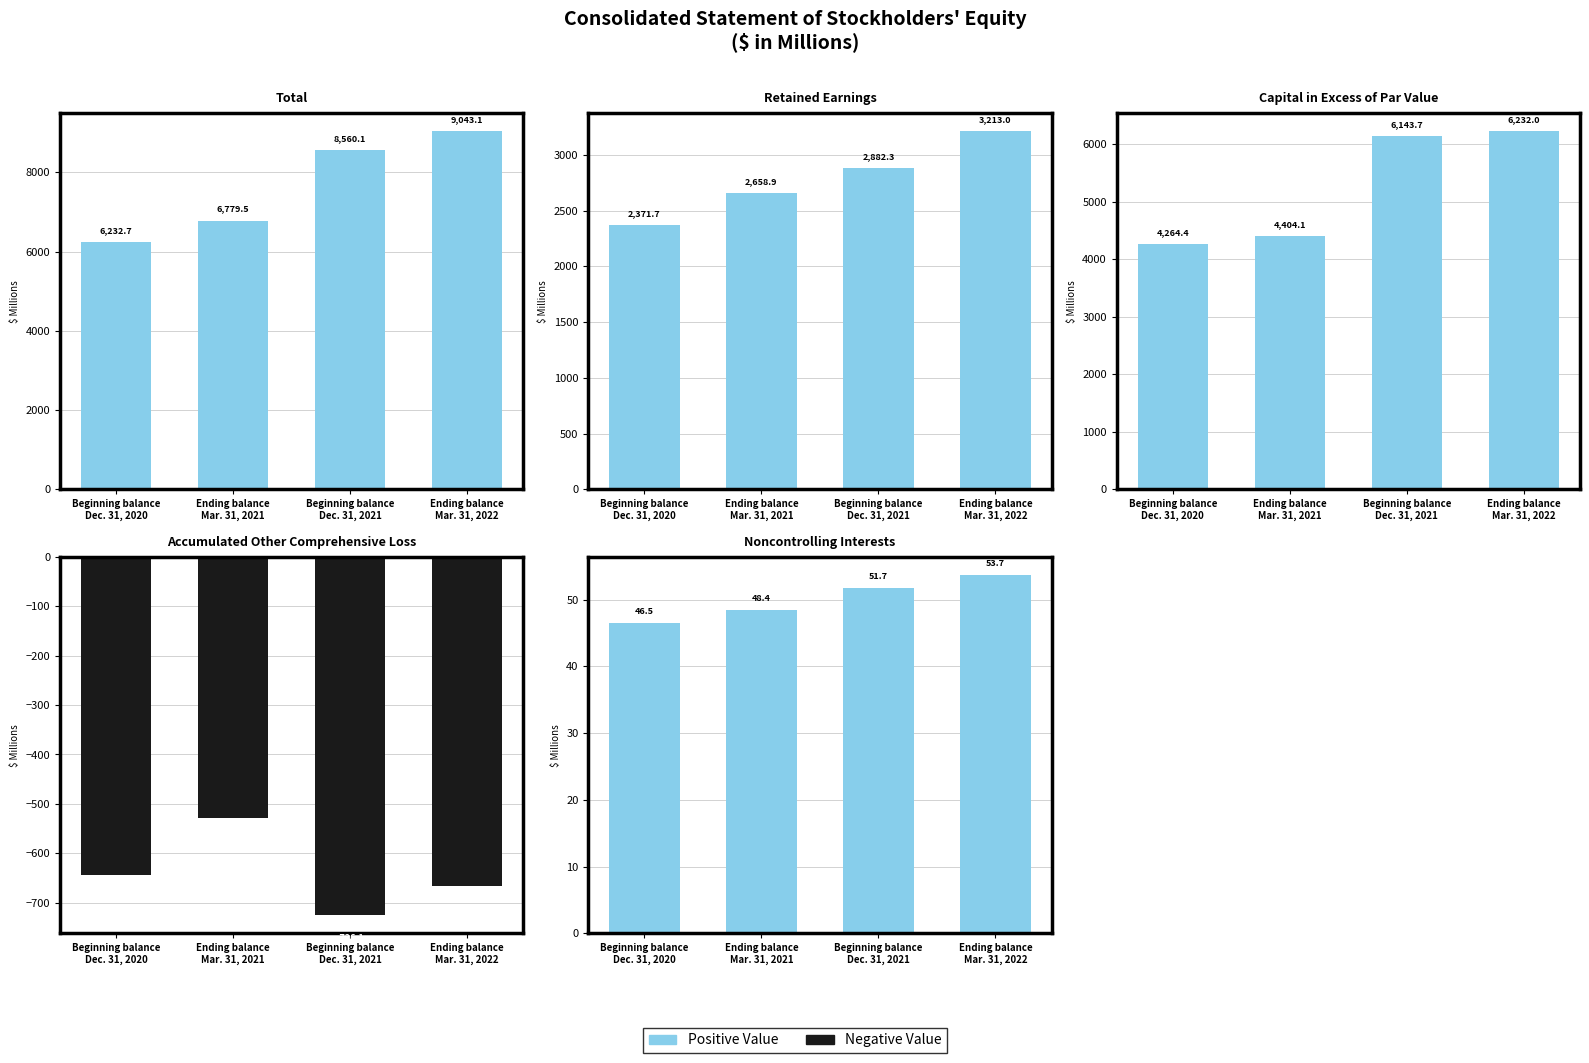

Rank the series by their average value, from highest to lowest.

Positive Value, Negative Value